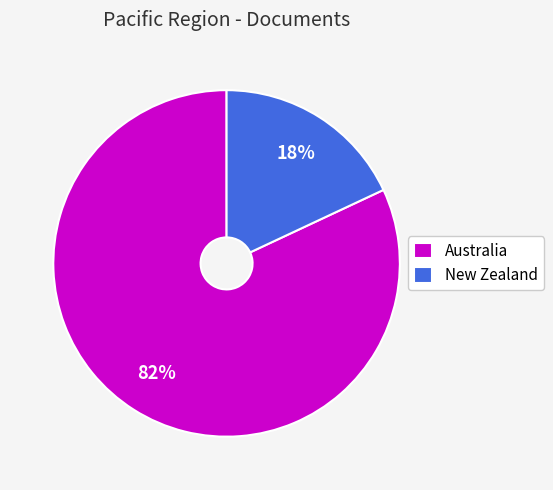

What is the majority slice?

Australia